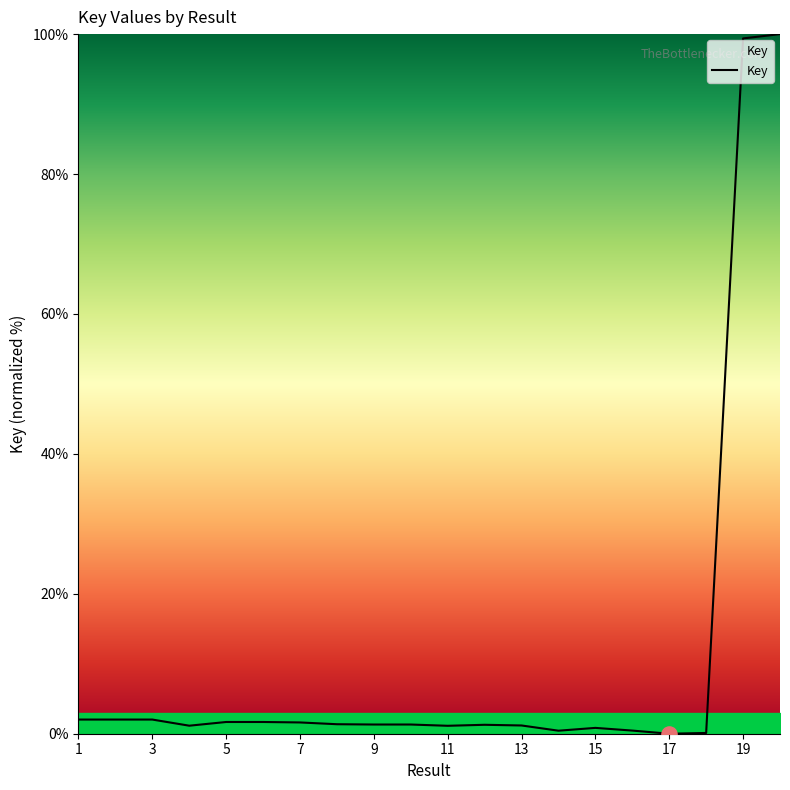

What is the greatest value displayed?

100.0